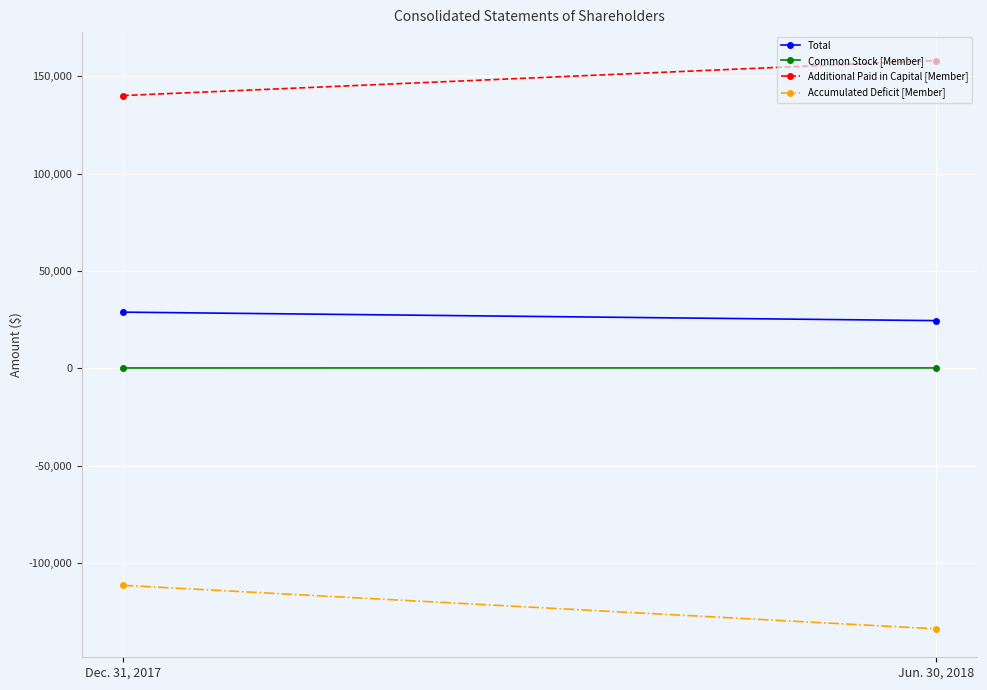

Is it true that Total equals 28848 at Dec. 31, 2017?

True